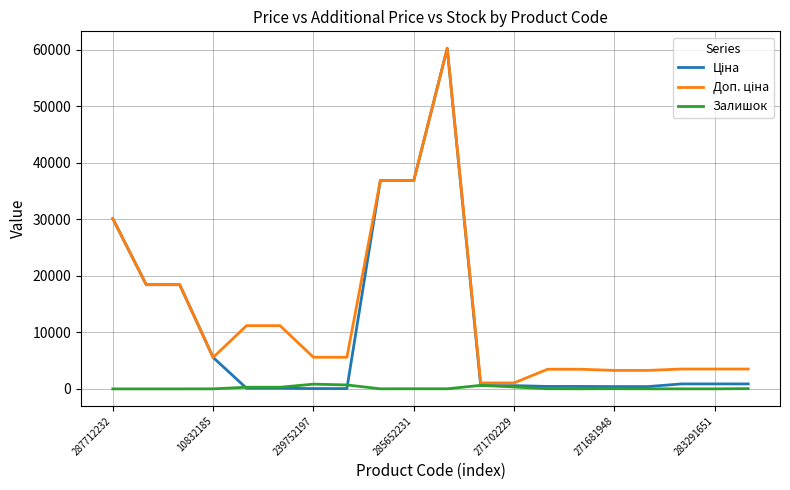

True or false: Ціна and Доп. ціна intersect in this chart.

False